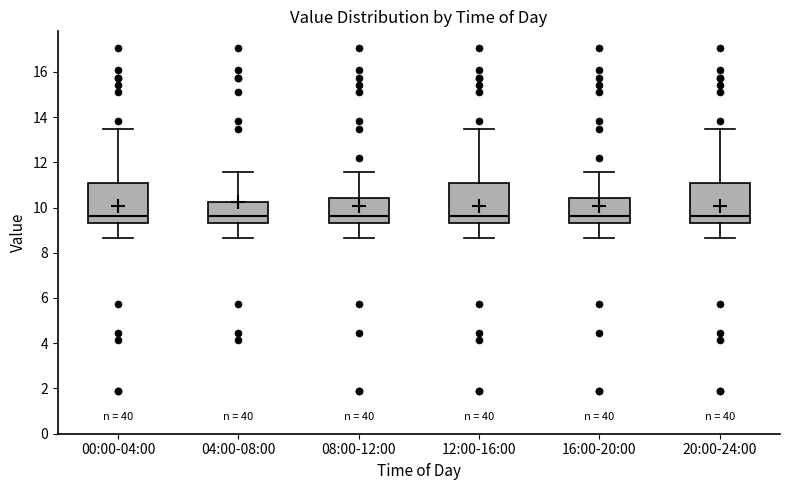

Reading left to right, read every box against the y-axis: the position of its median line, the range the box covers, and the ends of its whiskers. The values are not printed on the chart, so give them approximately, as read against the axis.

00:00-04:00: median 9.6, box 9.4 to 11.0, whiskers 8.6 to 13.4
04:00-08:00: median 9.6, box 9.4 to 10.2, whiskers 8.6 to 11.6
08:00-12:00: median 9.6, box 9.4 to 10.4, whiskers 8.6 to 11.6
12:00-16:00: median 9.6, box 9.4 to 11.0, whiskers 8.6 to 13.4
16:00-20:00: median 9.6, box 9.4 to 10.4, whiskers 8.6 to 11.6
20:00-24:00: median 9.6, box 9.4 to 11.0, whiskers 8.6 to 13.4